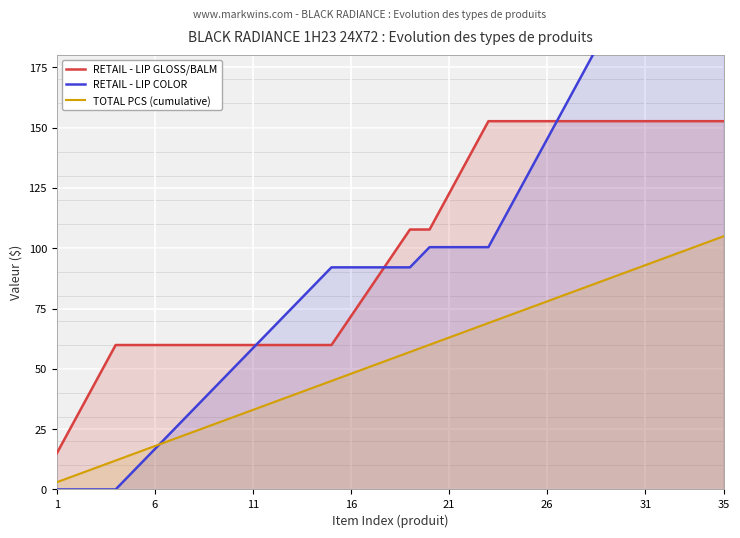

What are all the series names shown in the legend?

RETAIL - LIP GLOSS/BALM, RETAIL - LIP COLOR, TOTAL PCS (cumulative)